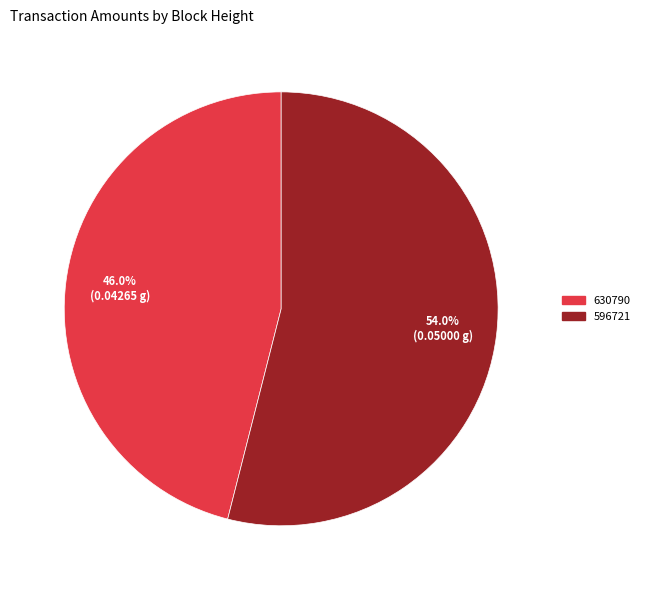

What percentage is the 630790 slice, to the nearest percent?

46%